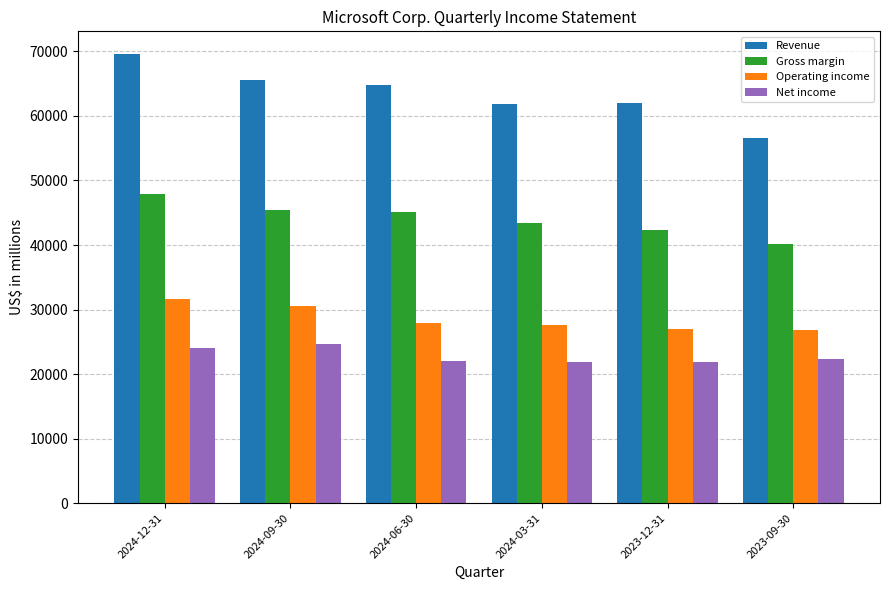

What is the total value across all series at 2023-09-30?

145918